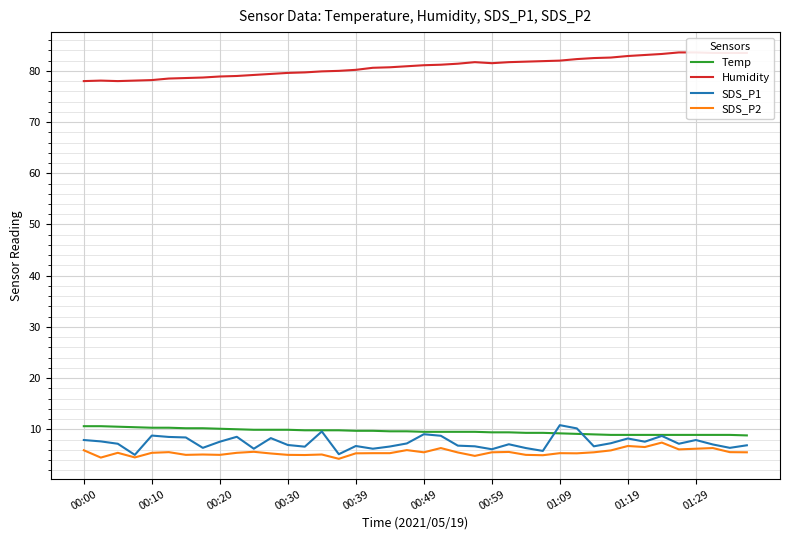

What is the highest value of the Humidity series?

83.6